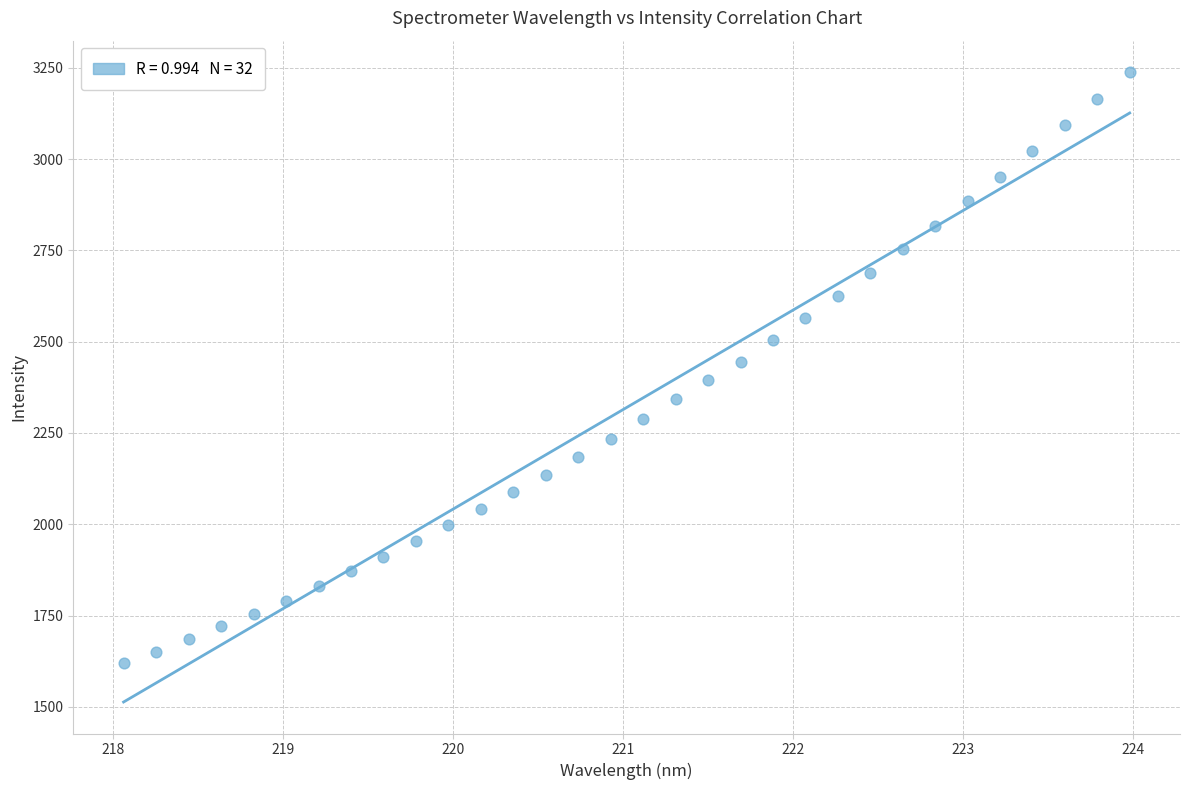

What is the range of Y values (max minus min)?

1618.3